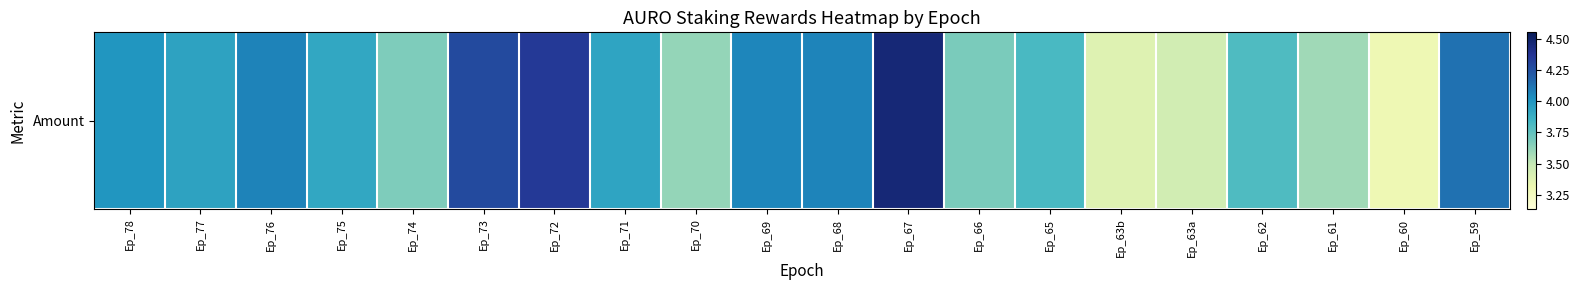

Reading left to right, list all the values displayed in this chart.

Ep_78=4.0	Ep_77=3.9	Ep_76=4.1	Ep_75=3.9	Ep_74=3.7	Ep_73=4.3	Ep_72=4.3	Ep_71=3.9	Ep_70=3.6	Ep_69=4.1	Ep_68=4.1	Ep_67=4.5	Ep_66=3.7	Ep_65=3.8	Ep_63b=3.4	Ep_63a=3.4	Ep_62=3.8	Ep_61=3.6	Ep_60=3.3	Ep_59=4.1